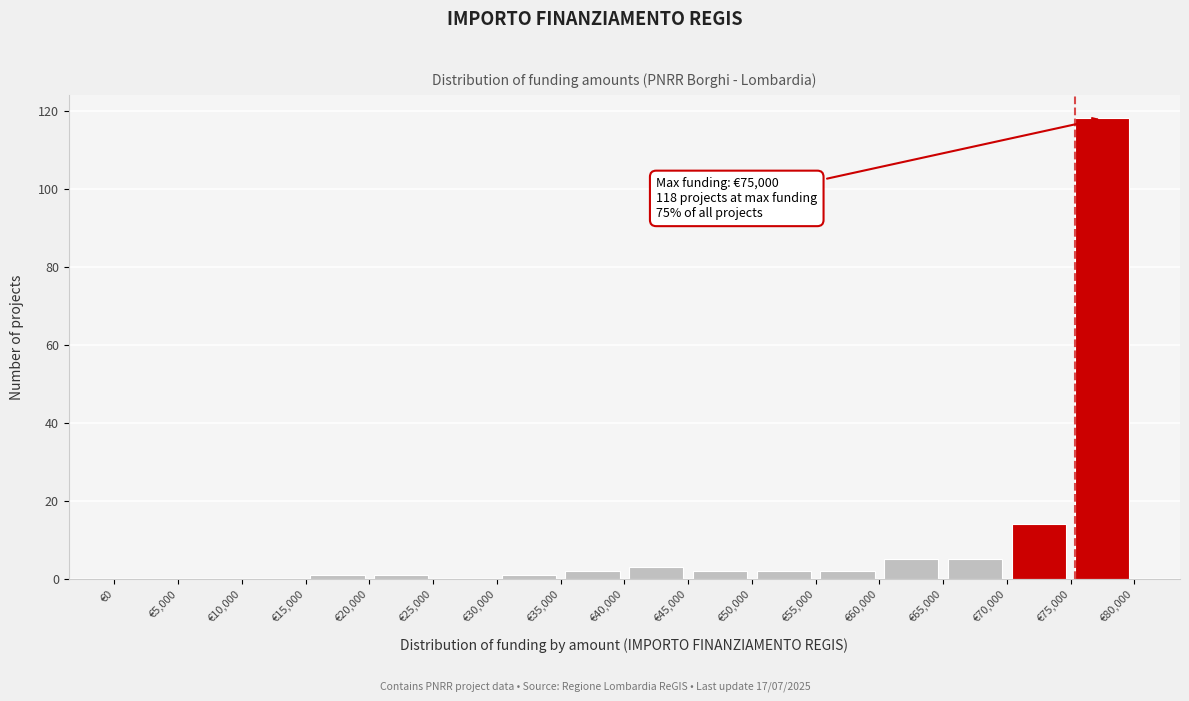

Which range on the x-axis has the tallest bar?

75000 to 80000